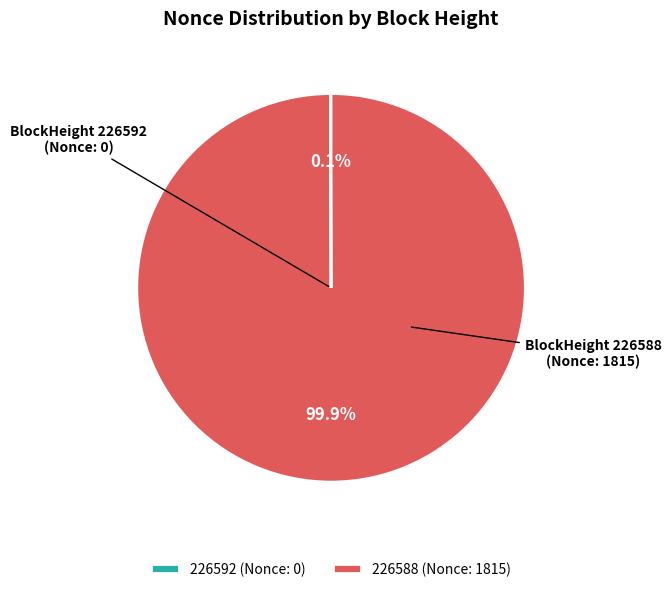

Which slice represents more than half of the pie?

226588